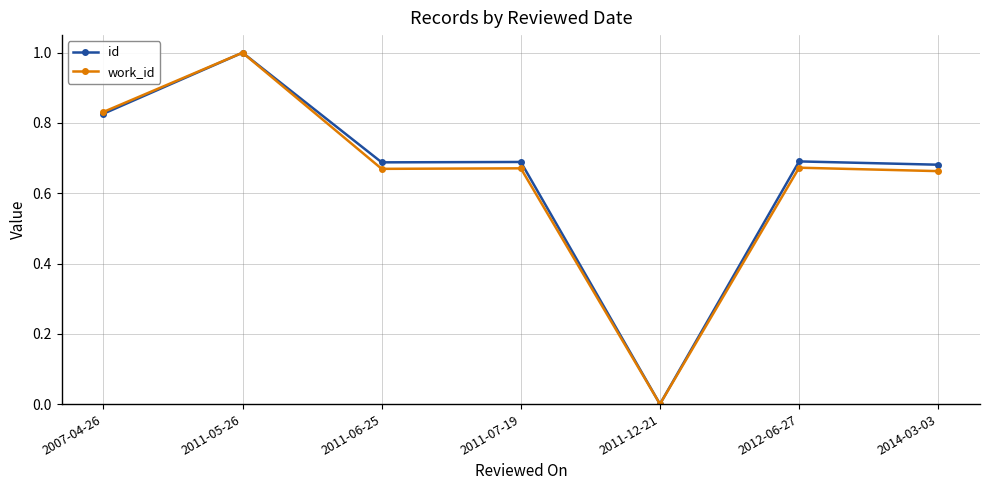

How many positive values does the work_id series have?

6